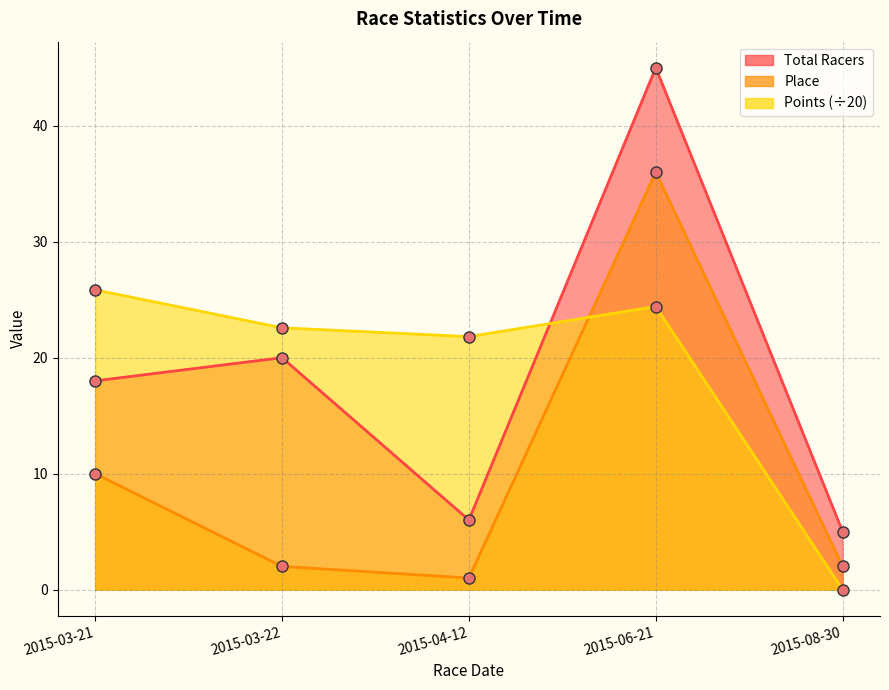

What is the total value across all series at 2015-04-12?

28.8